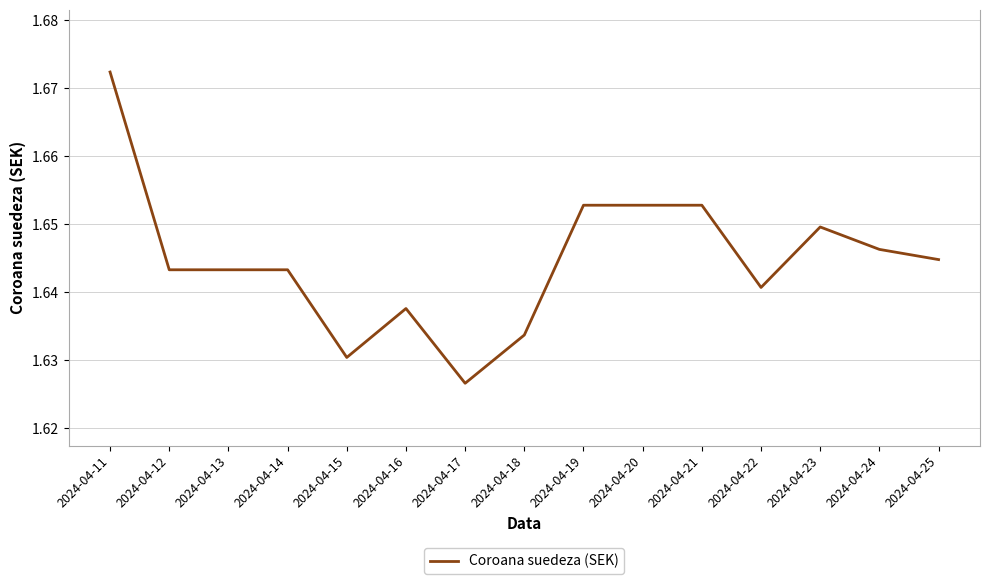

Where is the data nearest to the value 1?

2024-04-17